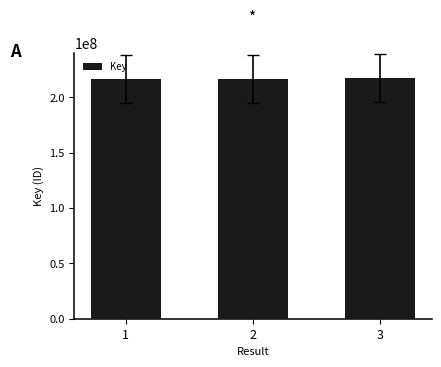

The value at 3 is 217098782. True or false?

True